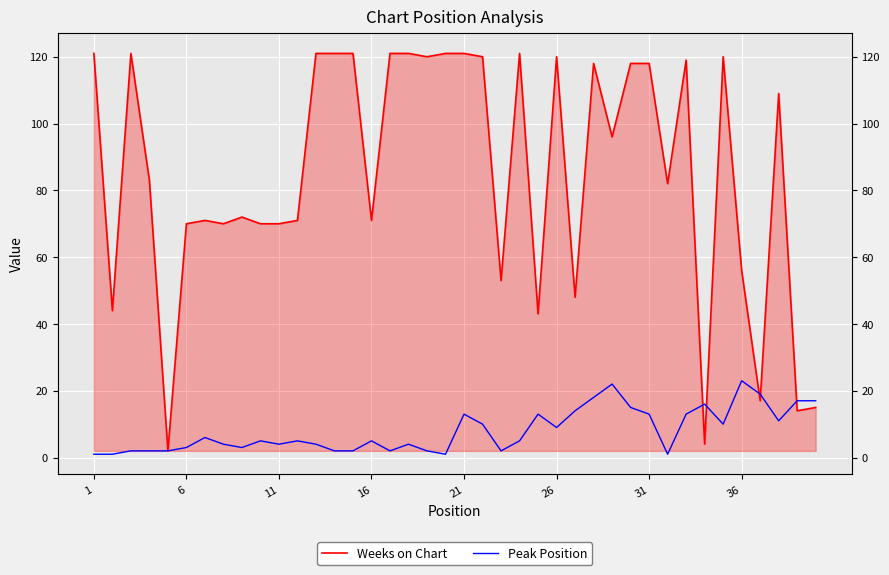

Where does the Weeks on Chart series first go above 96?

1